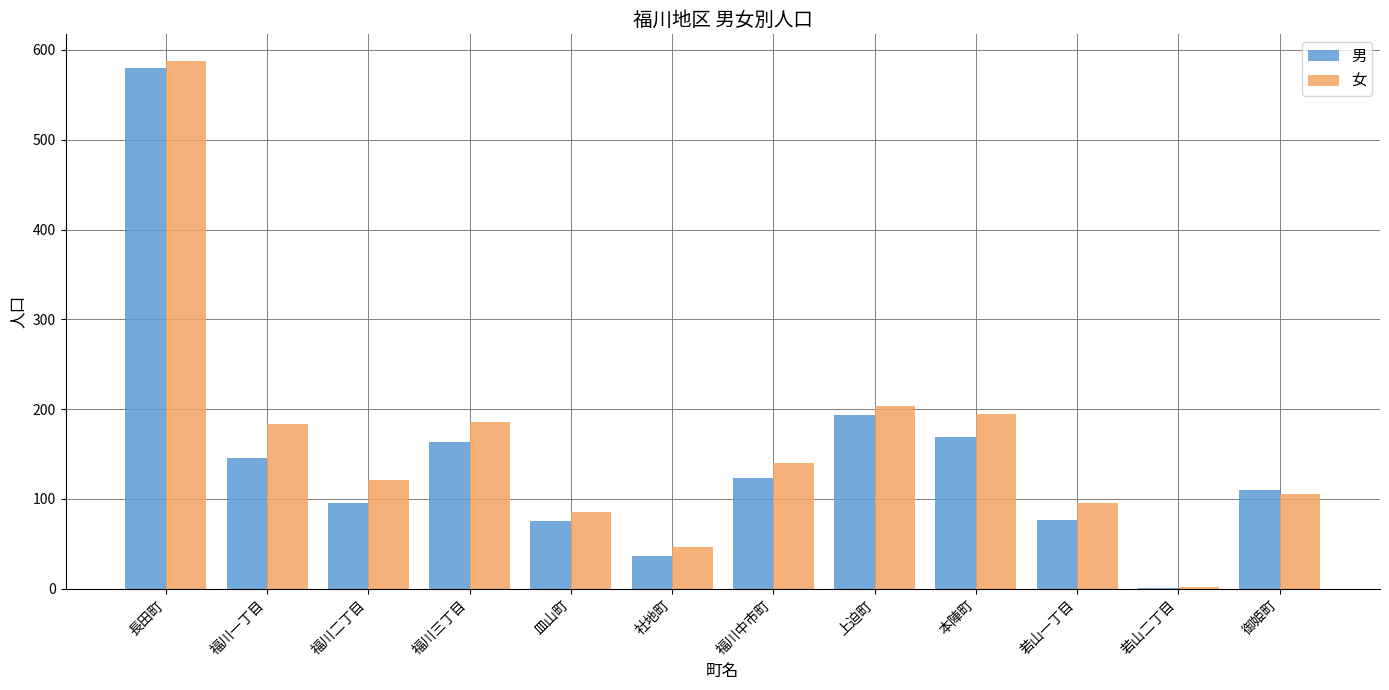

True or false: 男 has a value of 131 at 福川二丁目.

False